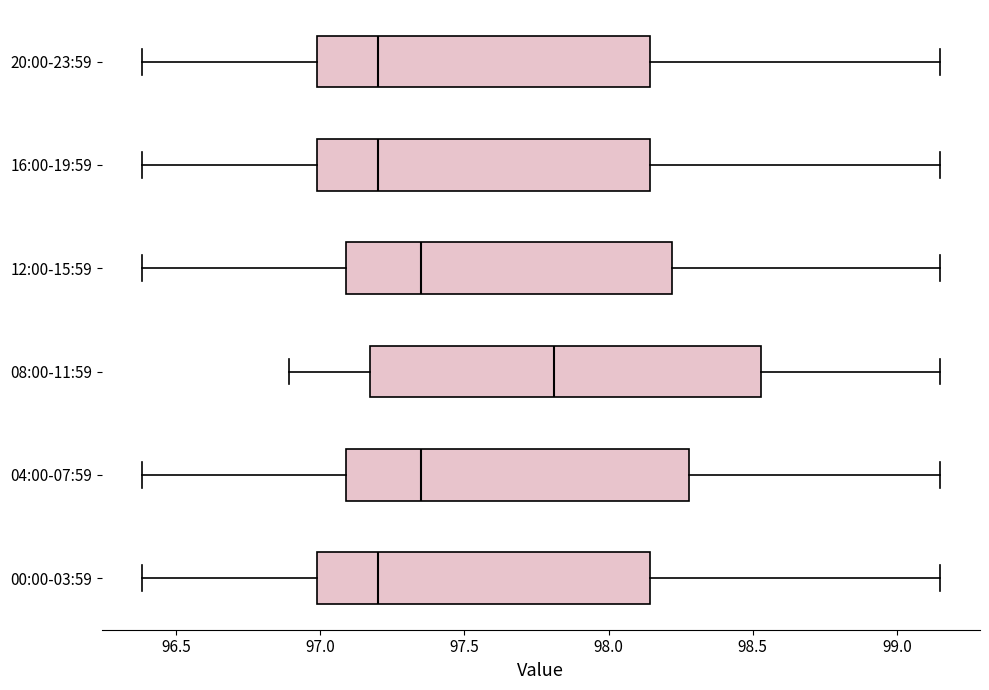

Reading bottom to top, transcribe this box plot: for each box, give where its median line is, the range the box spans, and where its two whiskers end, as read against the x-axis. The values are not printed on the chart, so give them approximately, as read against the axis.

00:00-03:59: median 97.20, box 97.00 to 98.15, whiskers 96.40 to 99.15
04:00-07:59: median 97.35, box 97.10 to 98.30, whiskers 96.40 to 99.15
08:00-11:59: median 97.80, box 97.15 to 98.55, whiskers 96.90 to 99.15
12:00-15:59: median 97.35, box 97.10 to 98.20, whiskers 96.40 to 99.15
16:00-19:59: median 97.20, box 97.00 to 98.15, whiskers 96.40 to 99.15
20:00-23:59: median 97.20, box 97.00 to 98.15, whiskers 96.40 to 99.15